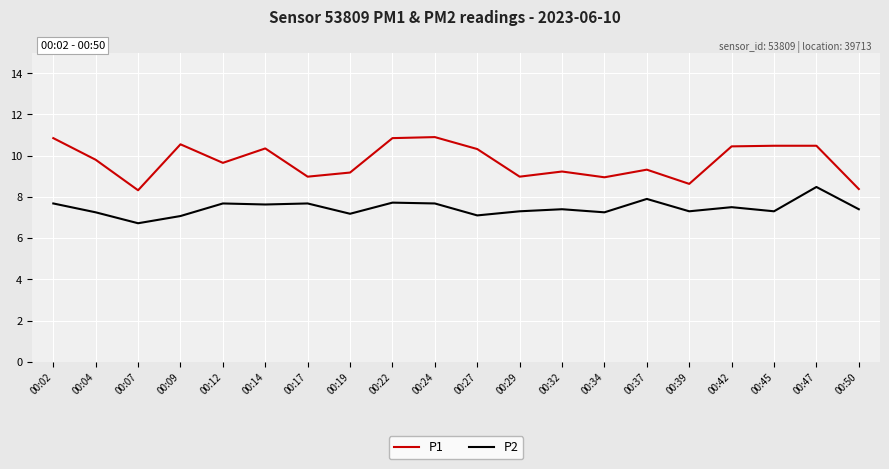

What is the difference between the P2 values at 00:14 and 00:09?

0.6